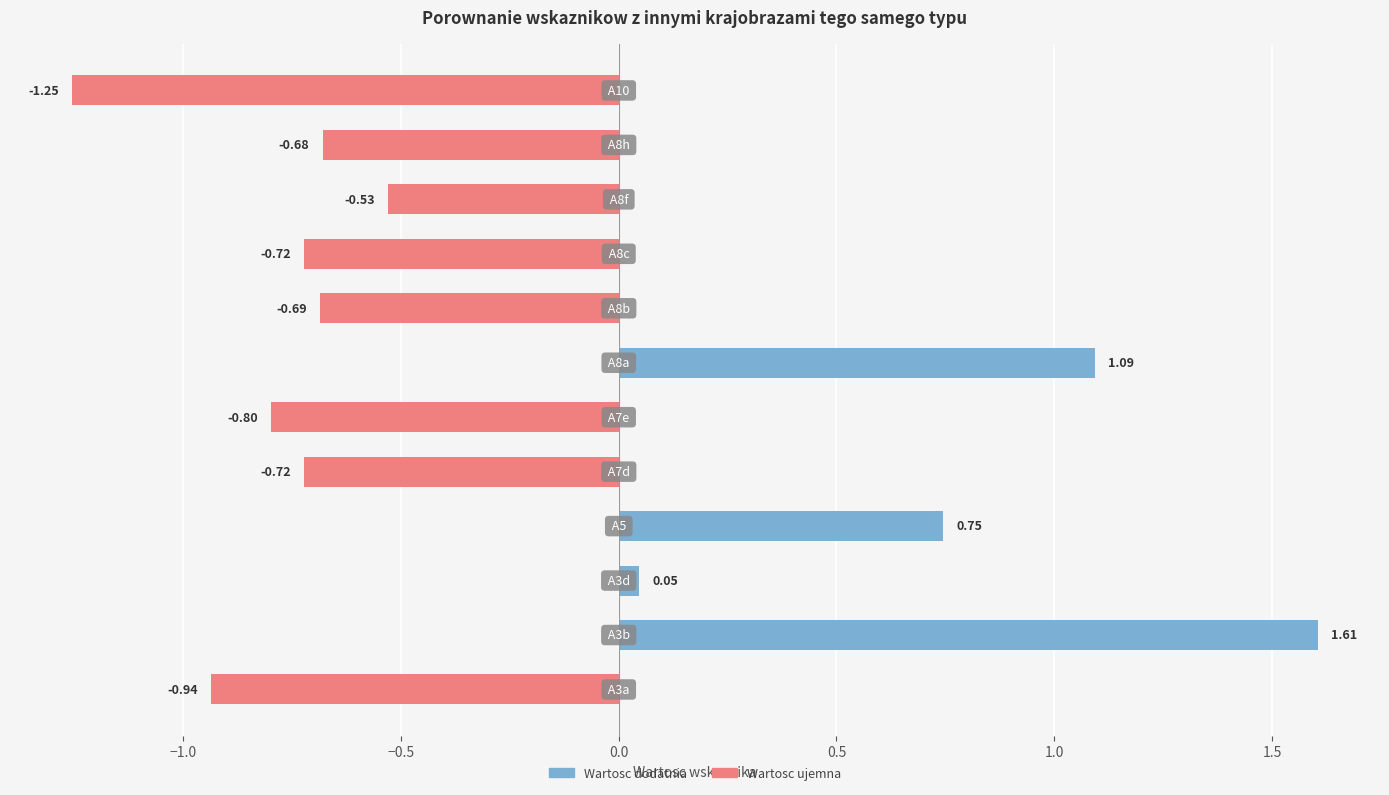

What is the difference between the second highest and second lowest values?

2.0